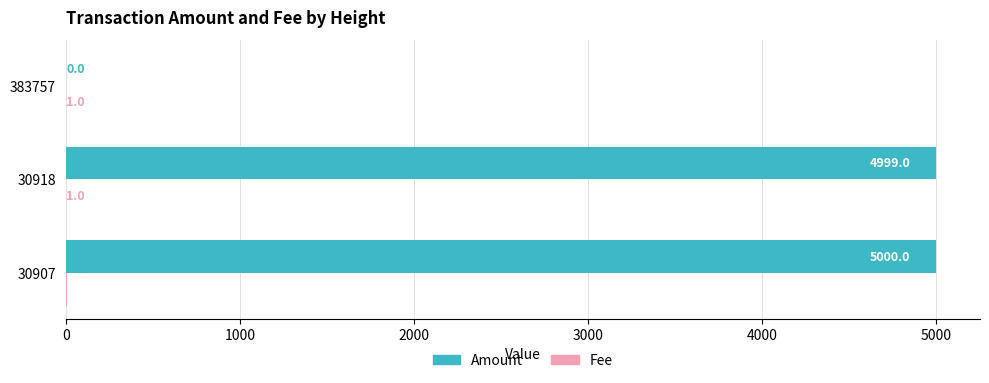

At which category does the chart reach its peak across all series?

30907